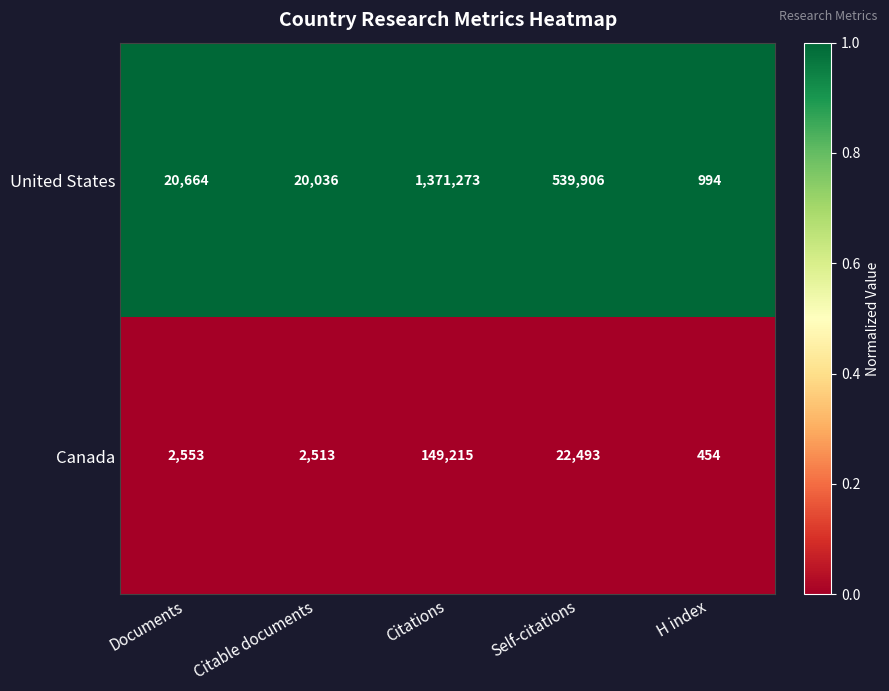

How many data points does each series have?

5